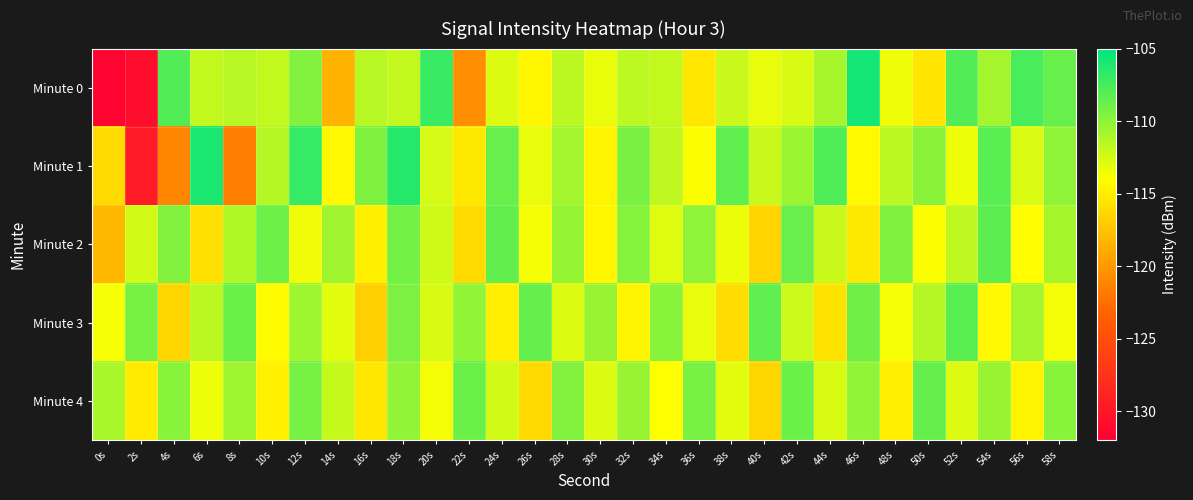

What is the total value across all series at 36s?

-561.8